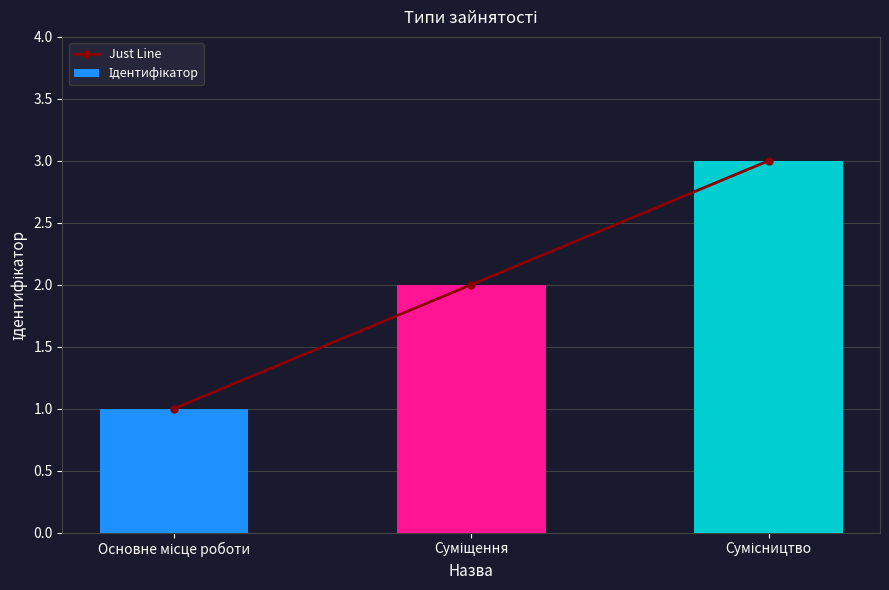

List the series in order of their peak value, highest first.

Just Line, Ідентифікатор